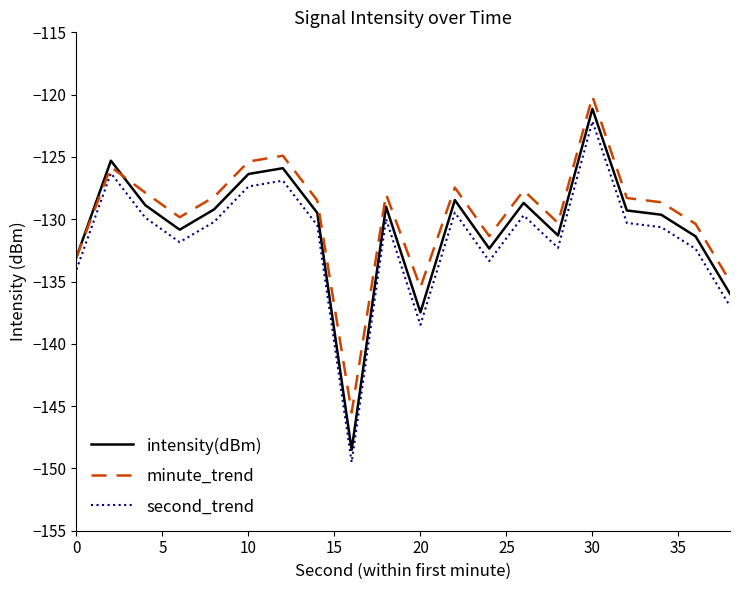

What is the minimum value for intensity(dBm)?

-148.5